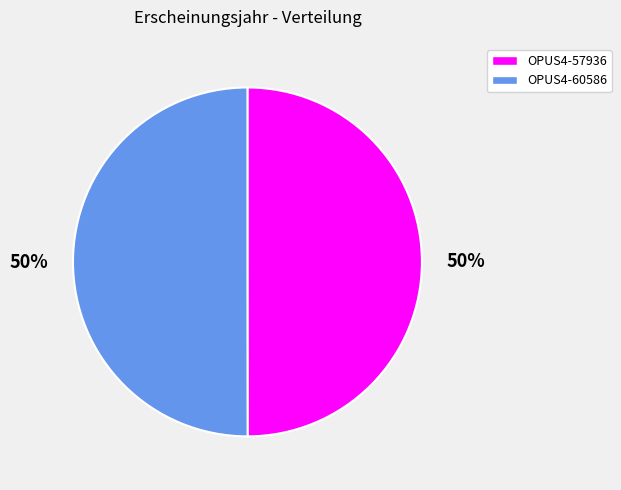

Is the sum of OPUS4-60586 and OPUS4-57936 greater than half?

Yes